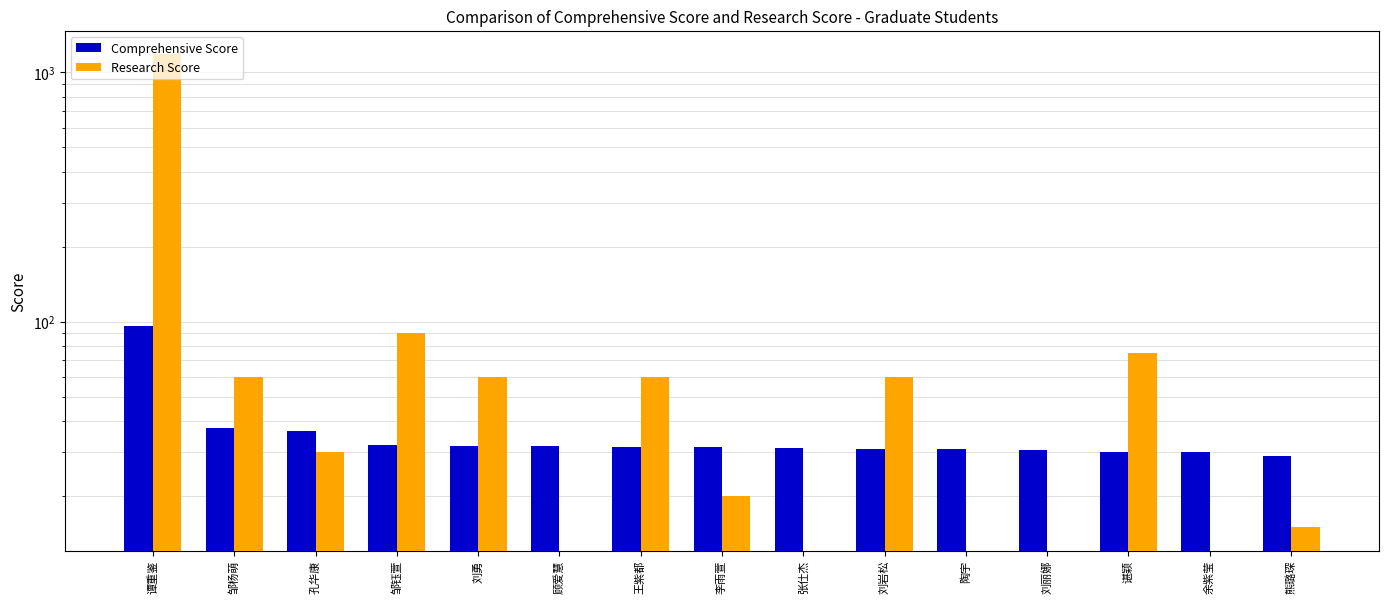

The value of Research Score at 谌颖 is 75.0. True or false?

True